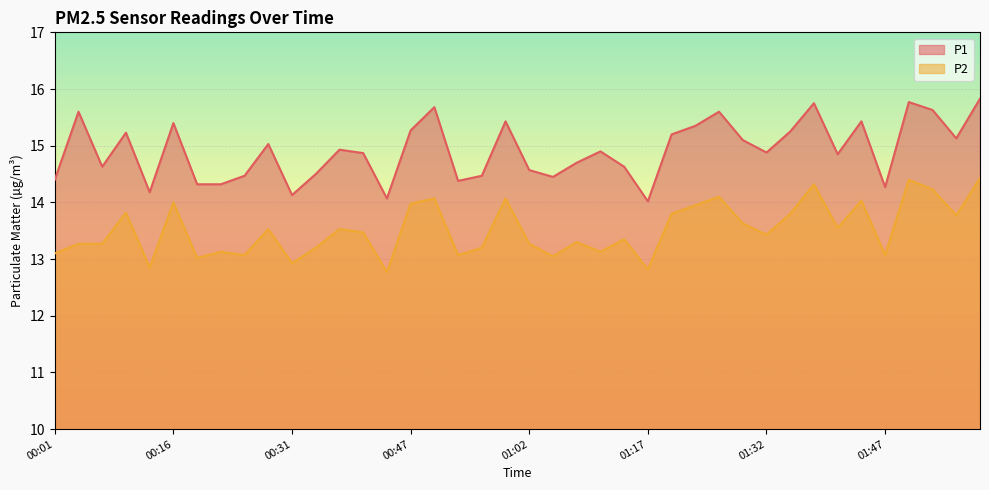

How many lines are shown in the chart?

2